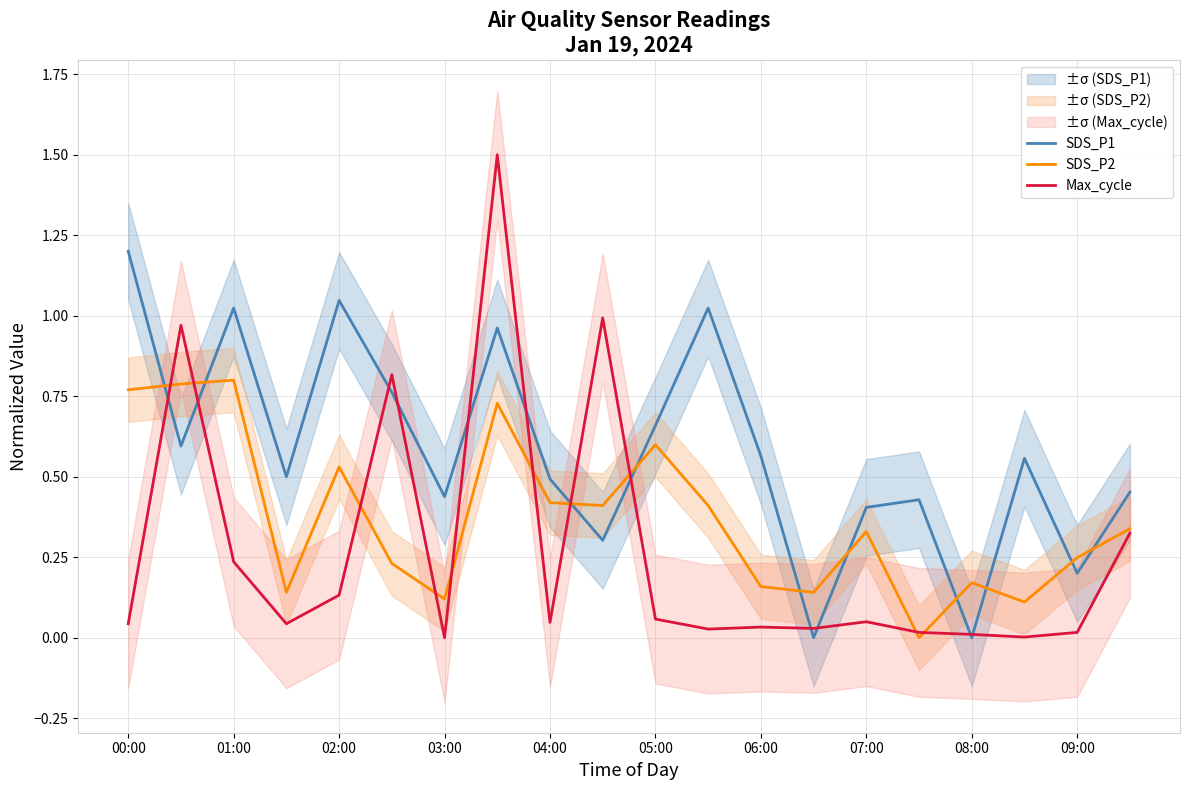

Is it true that SDS_P2 equals 0.4 at 09:00?

False